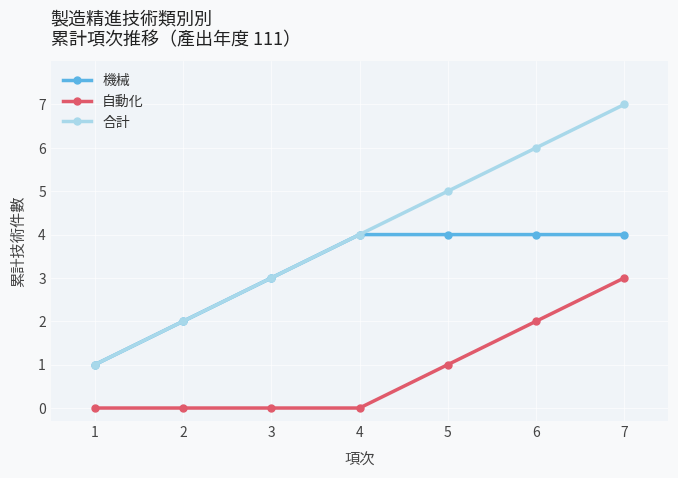

The value of 合計 at 6 is 8. True or false?

False